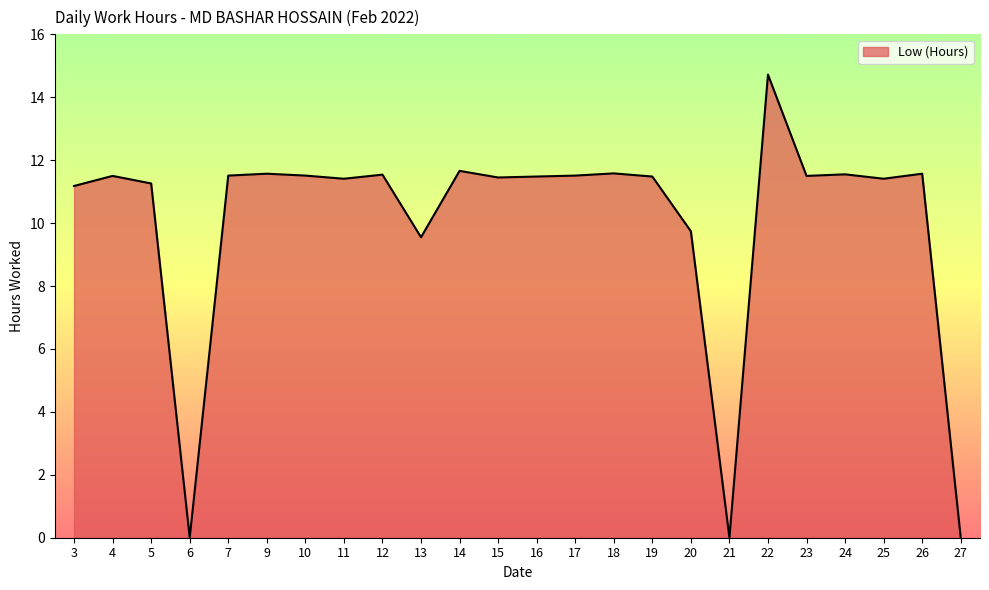

True or false: the data shows 18.8 at 12.

False